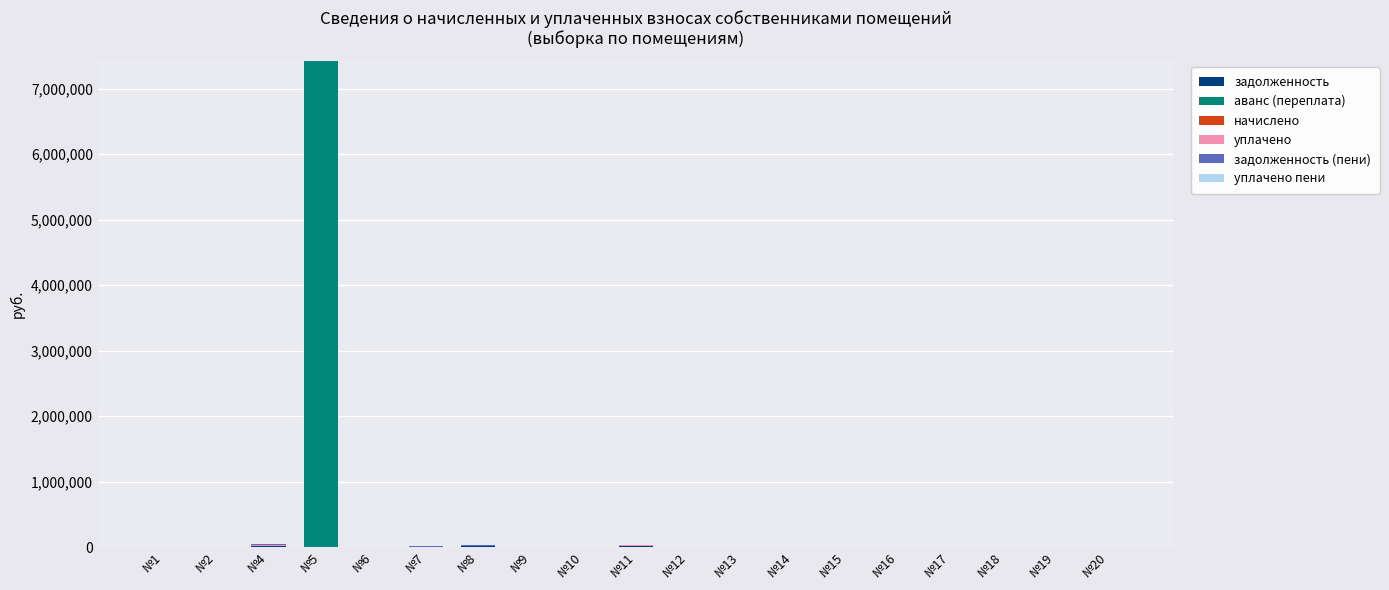

At which category is the sum across all series the highest?

№5